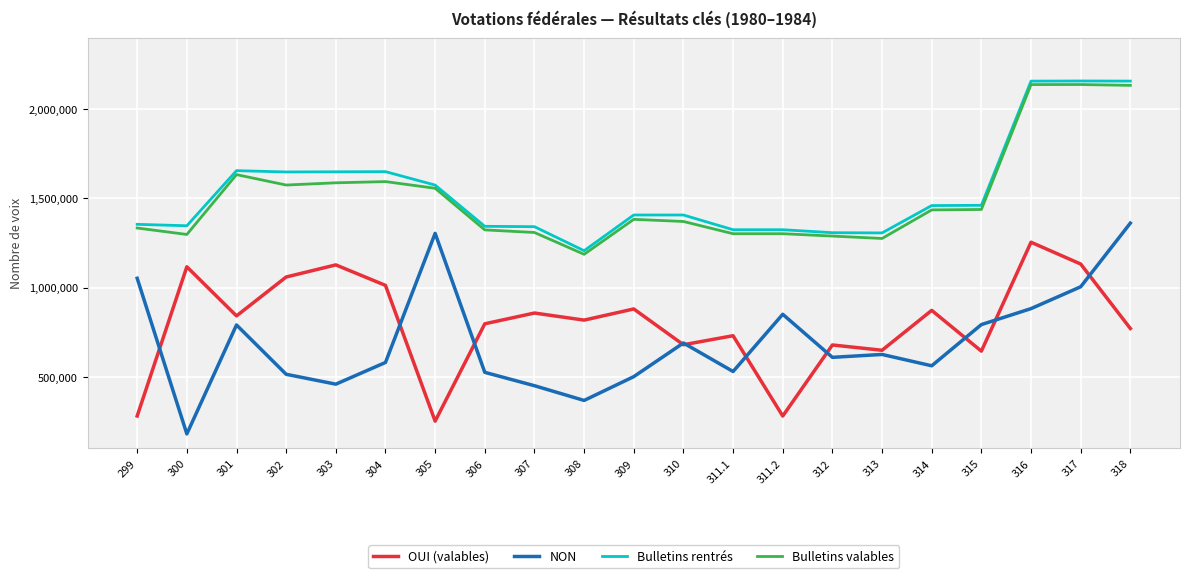

The Bulletins valables series shows 1587227 at 303. True or false?

True